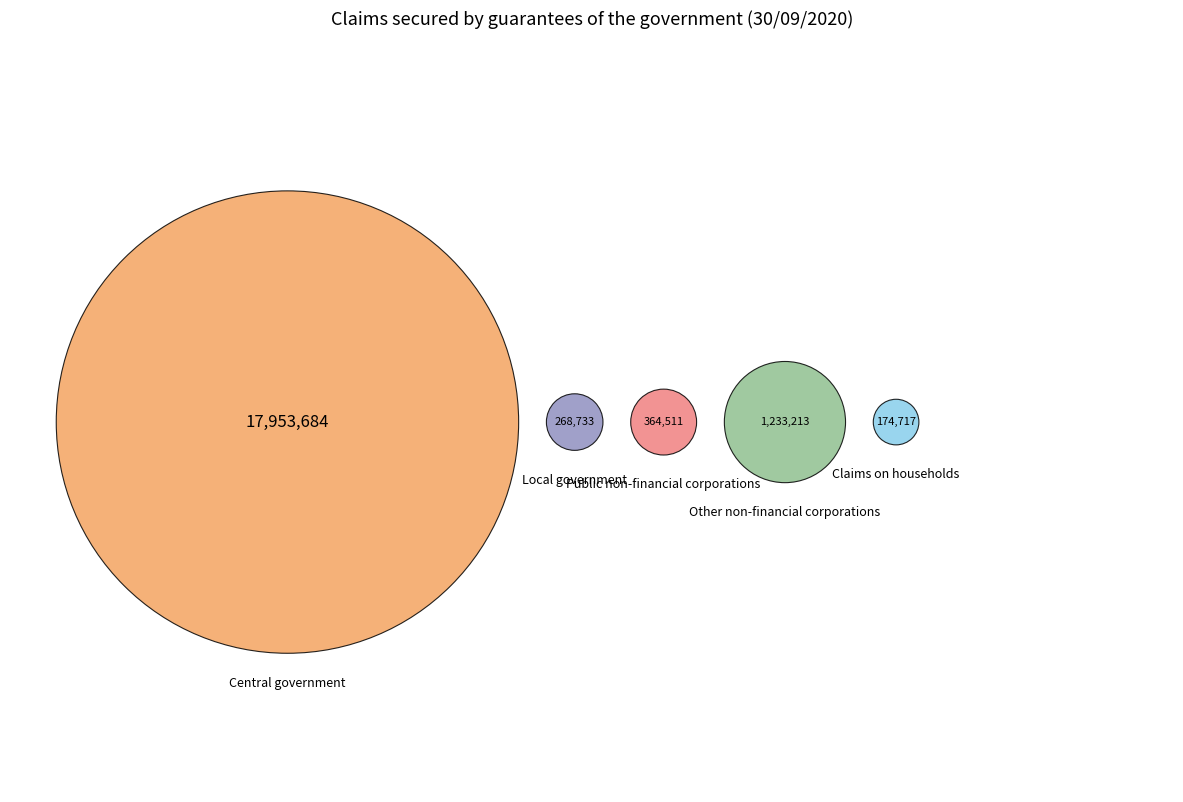

What is the ratio of the value at Central government to the value at Claims on households?

102.8